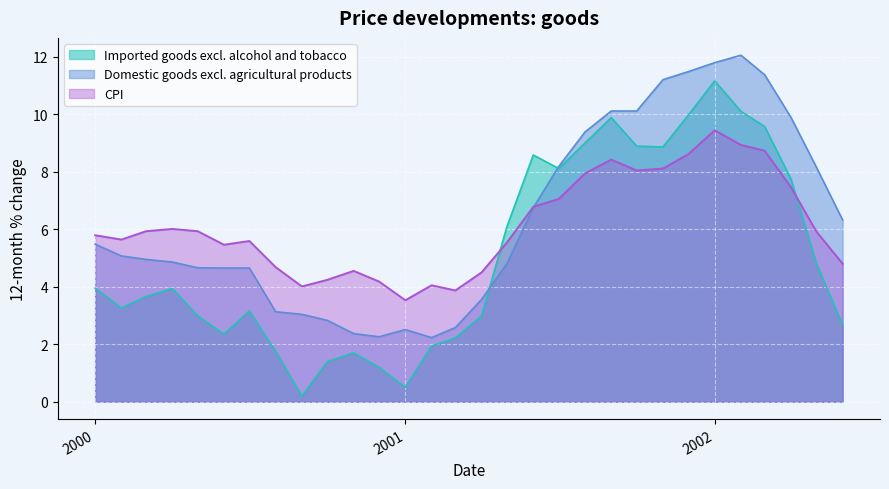

Which series has the largest total across all categories?

Domestic goods excl. agricultural products